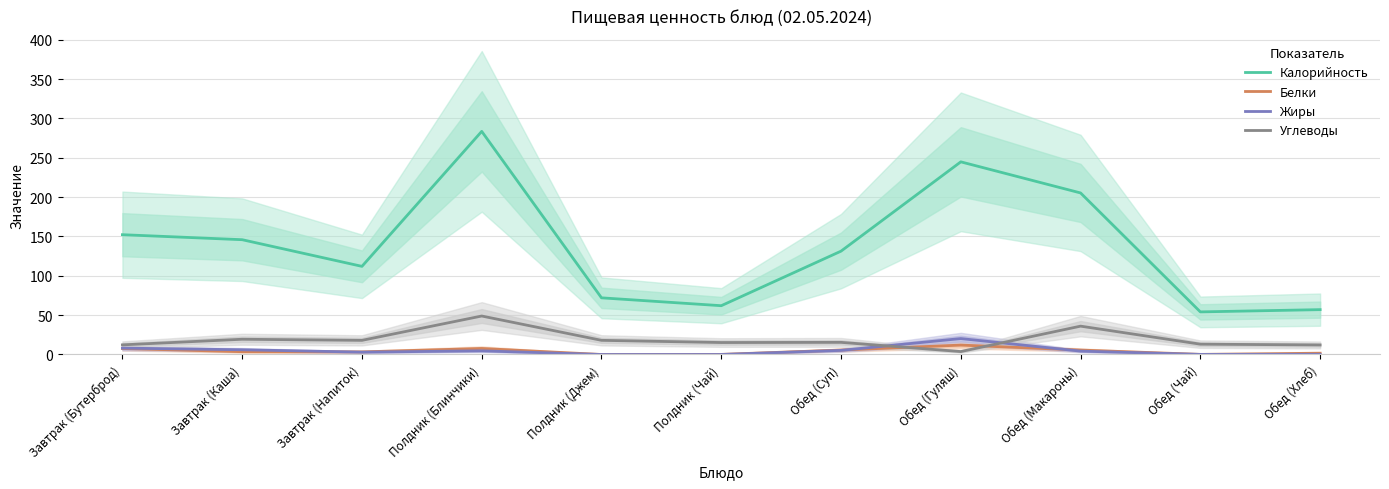

How many lines are shown in the chart?

4